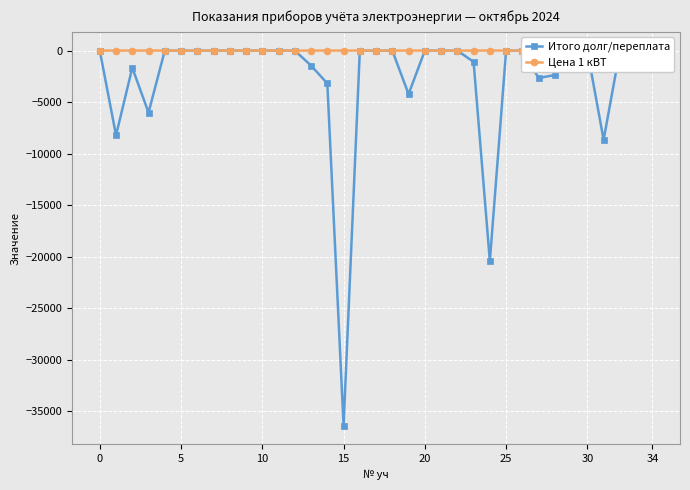

At how many categories does at least one series exceed -24750?

35